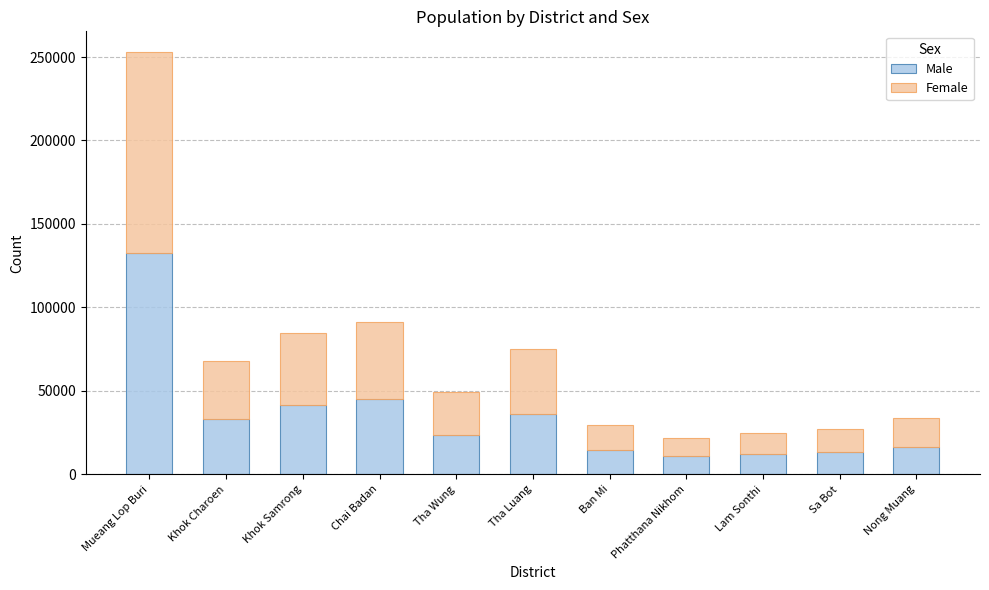

Count the number of data series in this chart.

2